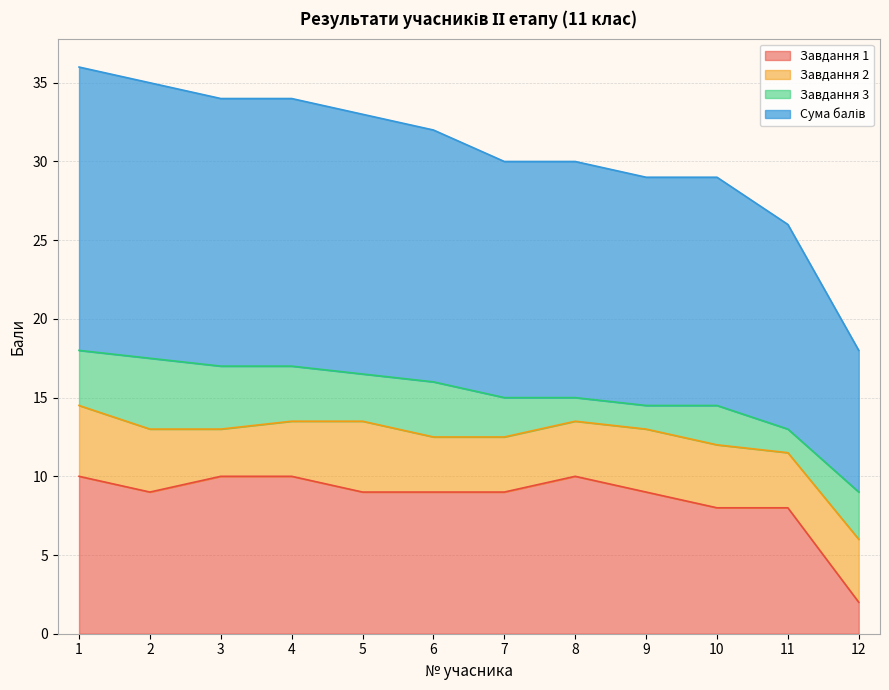

True or false: Сума балів and Завдання 1 cross at least once.

False